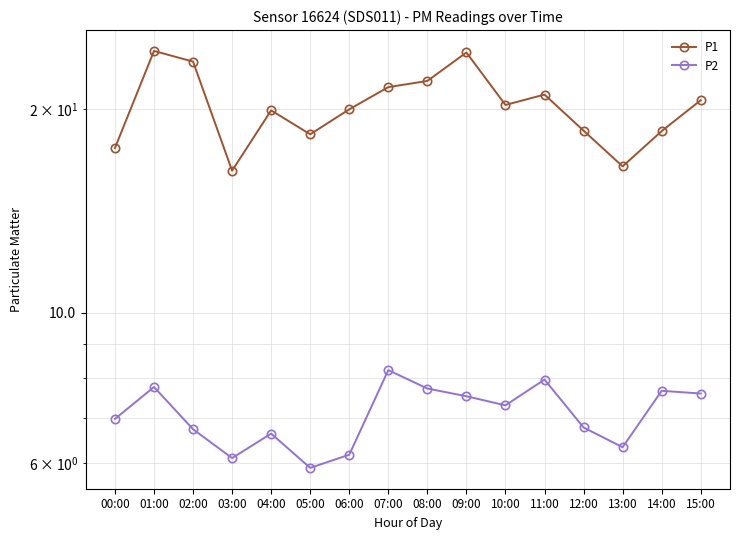

True or false: P1 and P2 intersect in this chart.

False